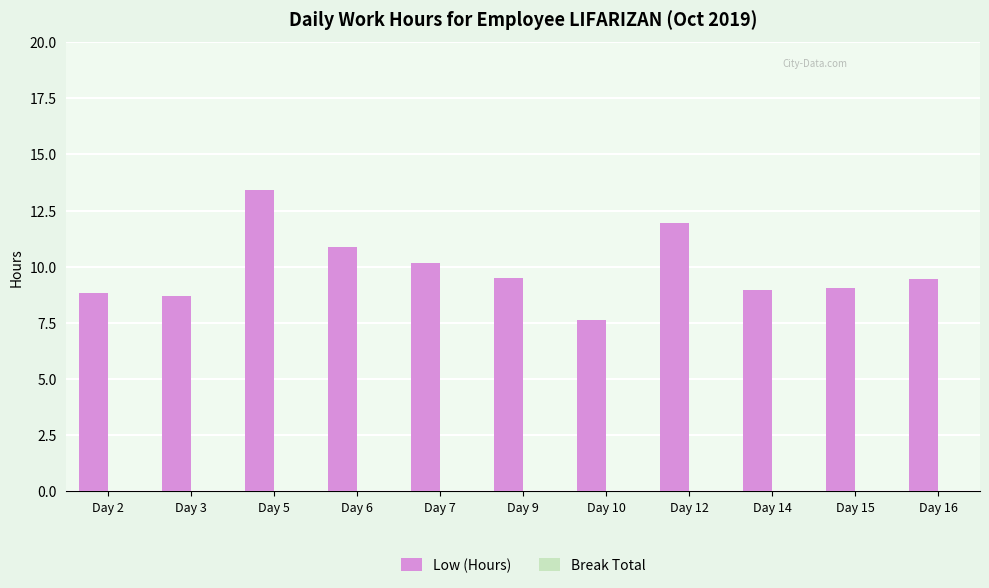

The chart shows a value of 15.5 at Day 16. True or false?

False